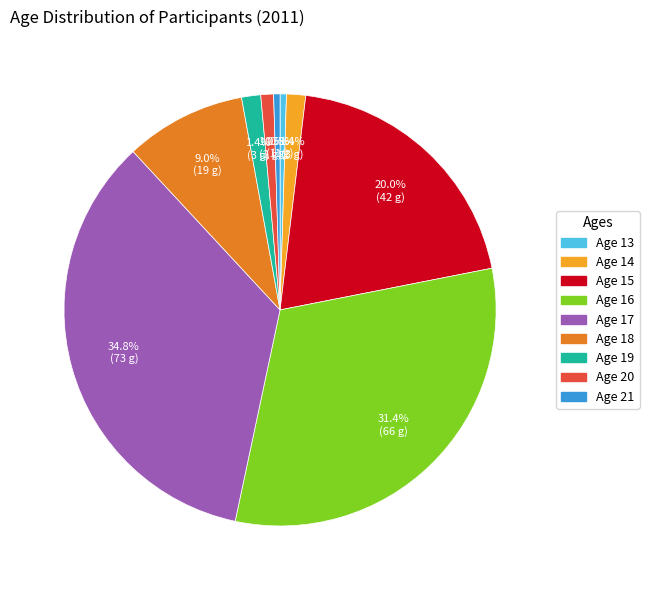

Is there a majority slice in this chart?

No